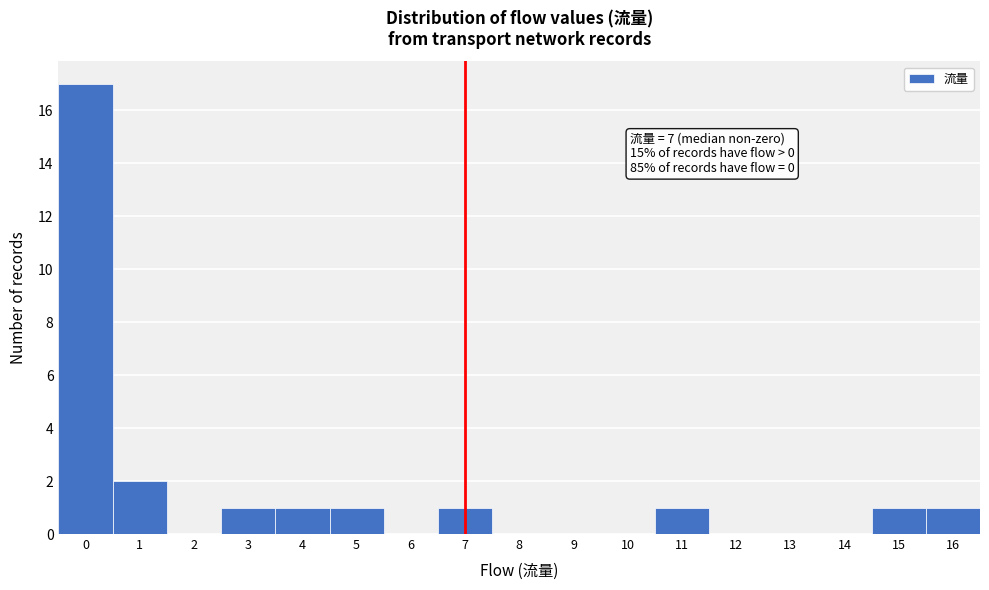

Over which range of the x-axis is the bar tallest?

-0.5 to 0.5